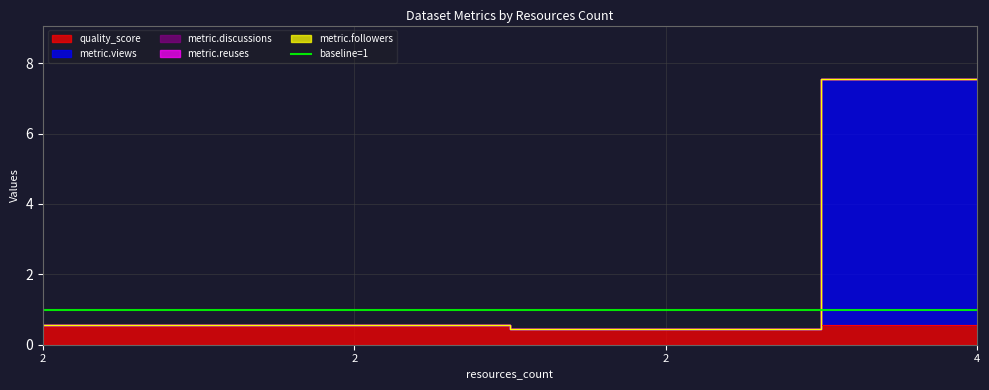

Which series has the largest total across all categories?

metric.views